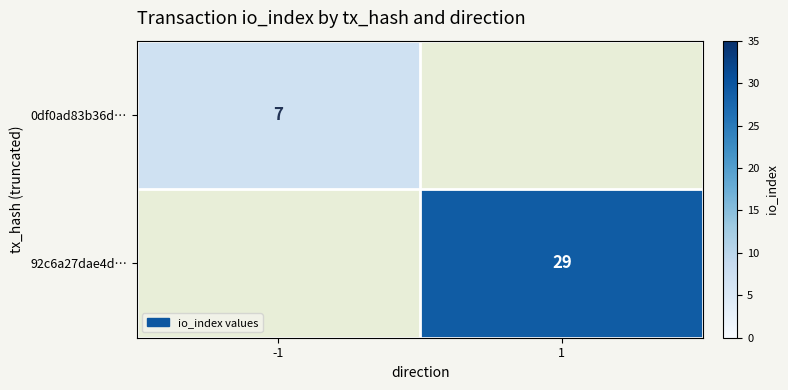

The value of 92c6a27dae4d… at 1 is 10. True or false?

False